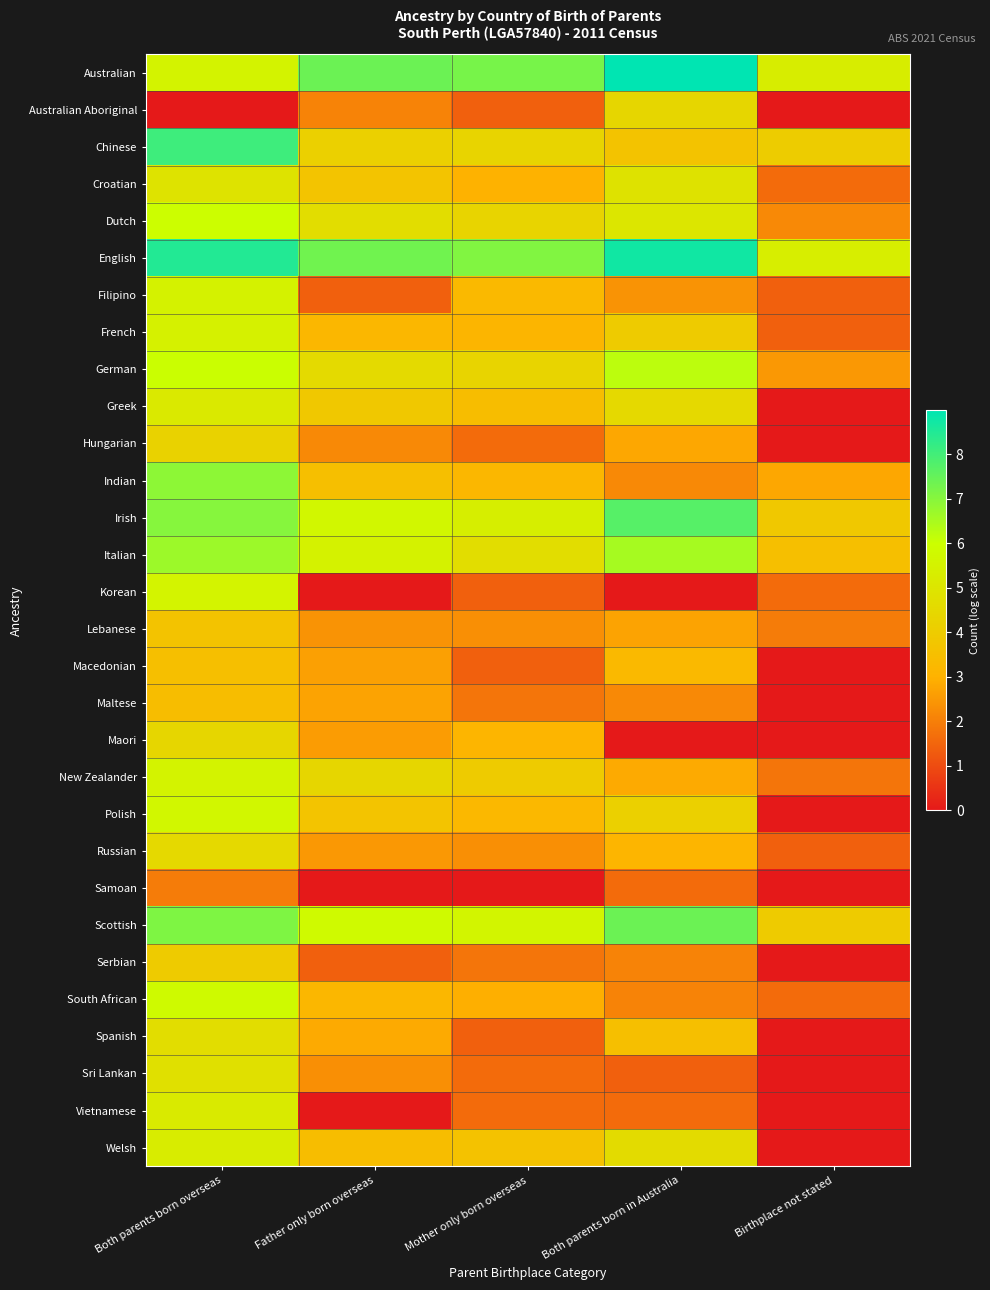

Reading right to left, extract all data points from this chart.

Australian: Birthplace not stated=5.3	Both parents born in Australia=9.0	Mother only born overseas=7.2	Father only born overseas=7.4	Both parents born overseas=5.5
Australian Aboriginal: Birthplace not stated=0.0	Both parents born in Australia=4.4	Mother only born overseas=1.4	Father only born overseas=2.1	Both parents born overseas=0.0
Chinese: Birthplace not stated=4.0	Both parents born in Australia=3.7	Mother only born overseas=4.3	Father only born overseas=4.2	Both parents born overseas=8.1
Croatian: Birthplace not stated=1.6	Both parents born in Australia=4.9	Mother only born overseas=3.0	Father only born overseas=3.7	Both parents born overseas=4.9
Dutch: Birthplace not stated=2.2	Both parents born in Australia=5.0	Mother only born overseas=4.3	Father only born overseas=4.7	Both parents born overseas=6.0
English: Birthplace not stated=5.3	Both parents born in Australia=8.7	Mother only born overseas=7.1	Father only born overseas=7.3	Both parents born overseas=8.5
Filipino: Birthplace not stated=1.4	Both parents born in Australia=2.4	Mother only born overseas=3.3	Father only born overseas=1.4	Both parents born overseas=5.5
French: Birthplace not stated=1.4	Both parents born in Australia=4.0	Mother only born overseas=3.1	Father only born overseas=3.2	Both parents born overseas=5.4
German: Birthplace not stated=2.5	Both parents born in Australia=6.2	Mother only born overseas=4.3	Father only born overseas=4.6	Both parents born overseas=6.0
Greek: Birthplace not stated=0.0	Both parents born in Australia=4.5	Mother only born overseas=3.4	Father only born overseas=3.9	Both parents born overseas=5.1
Hungarian: Birthplace not stated=0.0	Both parents born in Australia=2.8	Mother only born overseas=1.6	Father only born overseas=2.2	Both parents born overseas=4.3
Indian: Birthplace not stated=2.8	Both parents born in Australia=2.2	Mother only born overseas=3.2	Father only born overseas=3.5	Both parents born overseas=6.9
Irish: Birthplace not stated=3.9	Both parents born in Australia=7.7	Mother only born overseas=5.4	Father only born overseas=5.7	Both parents born overseas=7.0
Italian: Birthplace not stated=3.5	Both parents born in Australia=6.5	Mother only born overseas=4.7	Father only born overseas=5.5	Both parents born overseas=6.7
Korean: Birthplace not stated=1.6	Both parents born in Australia=0.0	Mother only born overseas=1.4	Father only born overseas=0.0	Both parents born overseas=5.6
Lebanese: Birthplace not stated=1.9	Both parents born in Australia=2.7	Mother only born overseas=2.3	Father only born overseas=2.4	Both parents born overseas=3.7
Macedonian: Birthplace not stated=0.0	Both parents born in Australia=3.3	Mother only born overseas=1.4	Father only born overseas=2.6	Both parents born overseas=3.5
Maltese: Birthplace not stated=0.0	Both parents born in Australia=2.2	Mother only born overseas=1.8	Father only born overseas=2.7	Both parents born overseas=3.4
Maori: Birthplace not stated=0.0	Both parents born in Australia=0.0	Mother only born overseas=3.1	Father only born overseas=2.6	Both parents born overseas=4.4
New Zealander: Birthplace not stated=1.8	Both parents born in Australia=2.8	Mother only born overseas=4.0	Father only born overseas=4.4	Both parents born overseas=5.5
Polish: Birthplace not stated=0.0	Both parents born in Australia=4.2	Mother only born overseas=3.2	Father only born overseas=3.7	Both parents born overseas=5.7
Russian: Birthplace not stated=1.4	Both parents born in Australia=3.1	Mother only born overseas=2.3	Father only born overseas=2.5	Both parents born overseas=4.5
Samoan: Birthplace not stated=0.0	Both parents born in Australia=1.6	Mother only born overseas=0.0	Father only born overseas=0.0	Both parents born overseas=1.9
Scottish: Birthplace not stated=4.0	Both parents born in Australia=7.4	Mother only born overseas=5.6	Father only born overseas=5.8	Both parents born overseas=7.1
Serbian: Birthplace not stated=0.0	Both parents born in Australia=2.1	Mother only born overseas=1.8	Father only born overseas=1.4	Both parents born overseas=4.0
South African: Birthplace not stated=1.6	Both parents born in Australia=2.1	Mother only born overseas=2.9	Father only born overseas=3.2	Both parents born overseas=5.8
Spanish: Birthplace not stated=0.0	Both parents born in Australia=3.5	Mother only born overseas=1.4	Father only born overseas=2.8	Both parents born overseas=4.7
Sri Lankan: Birthplace not stated=0.0	Both parents born in Australia=1.4	Mother only born overseas=1.6	Father only born overseas=2.3	Both parents born overseas=4.8
Vietnamese: Birthplace not stated=0.0	Both parents born in Australia=1.6	Mother only born overseas=1.6	Father only born overseas=0.0	Both parents born overseas=5.2
Welsh: Birthplace not stated=0.0	Both parents born in Australia=4.6	Mother only born overseas=3.6	Father only born overseas=3.4	Both parents born overseas=5.3